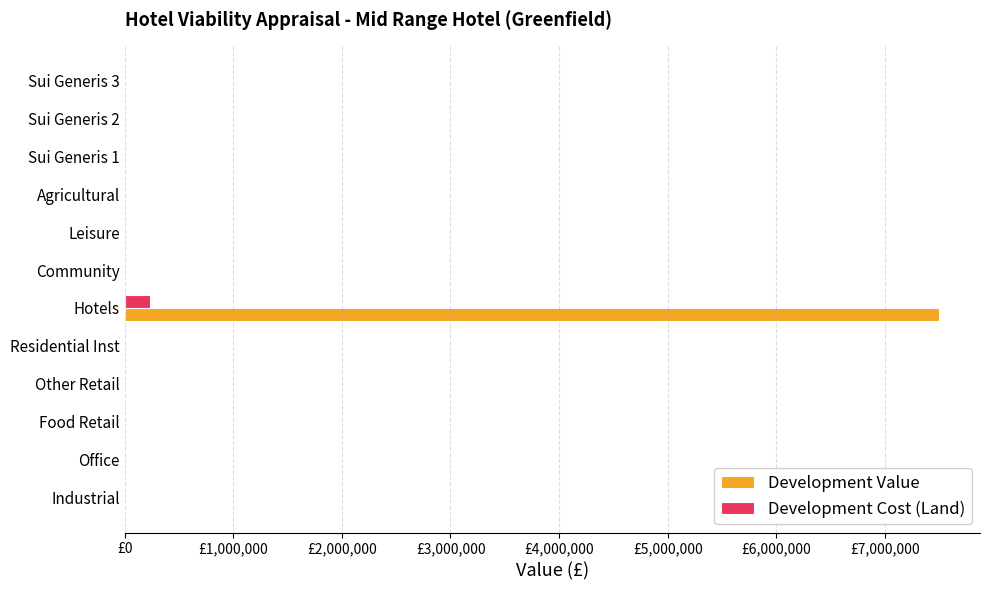

What are all the series names shown in the legend?

Development Value, Development Cost (Land)